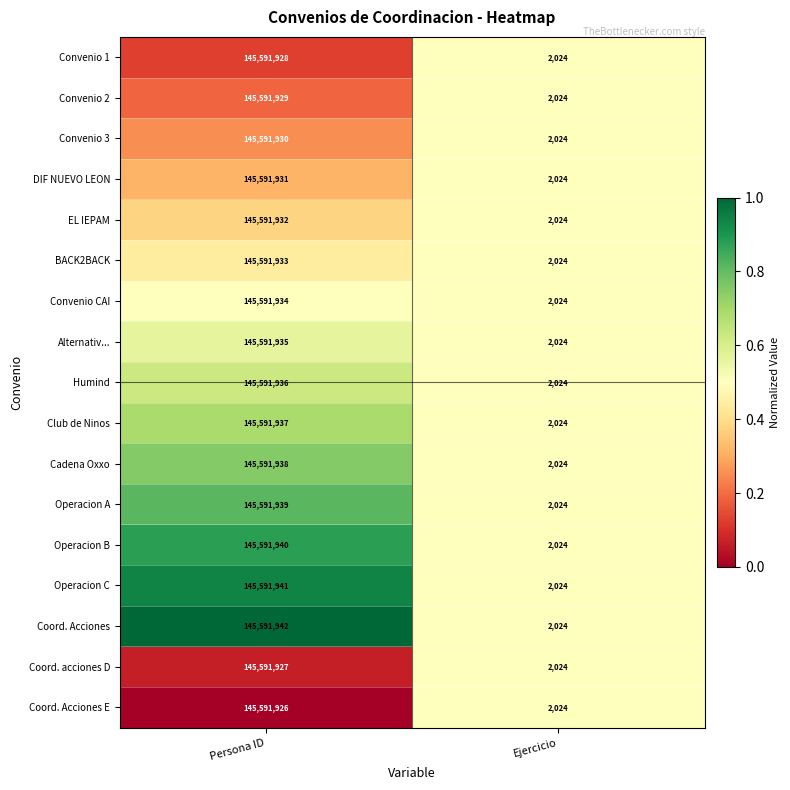

What is the sum of all Club de Ninos values?

145593961